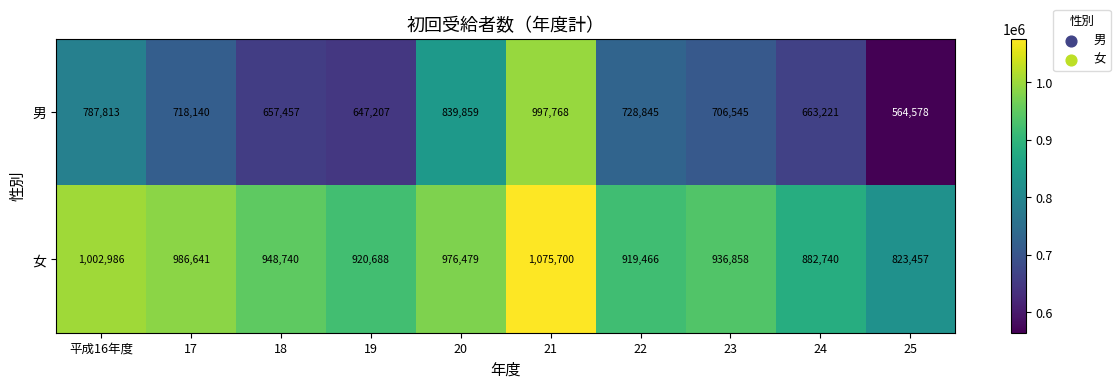

The 女 series shows 920688 at 19. True or false?

True